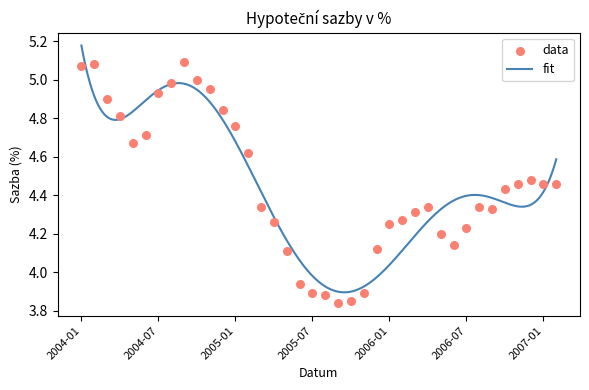

What is the change in value from 2005-01 to 2006-08?

-0.4